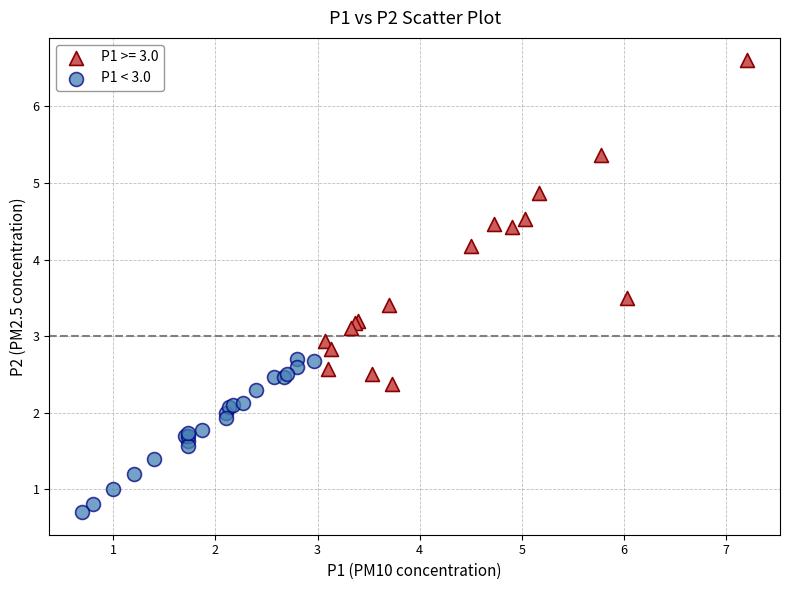

Which series has the largest Y range (max minus min)?

P1 >= 3.0